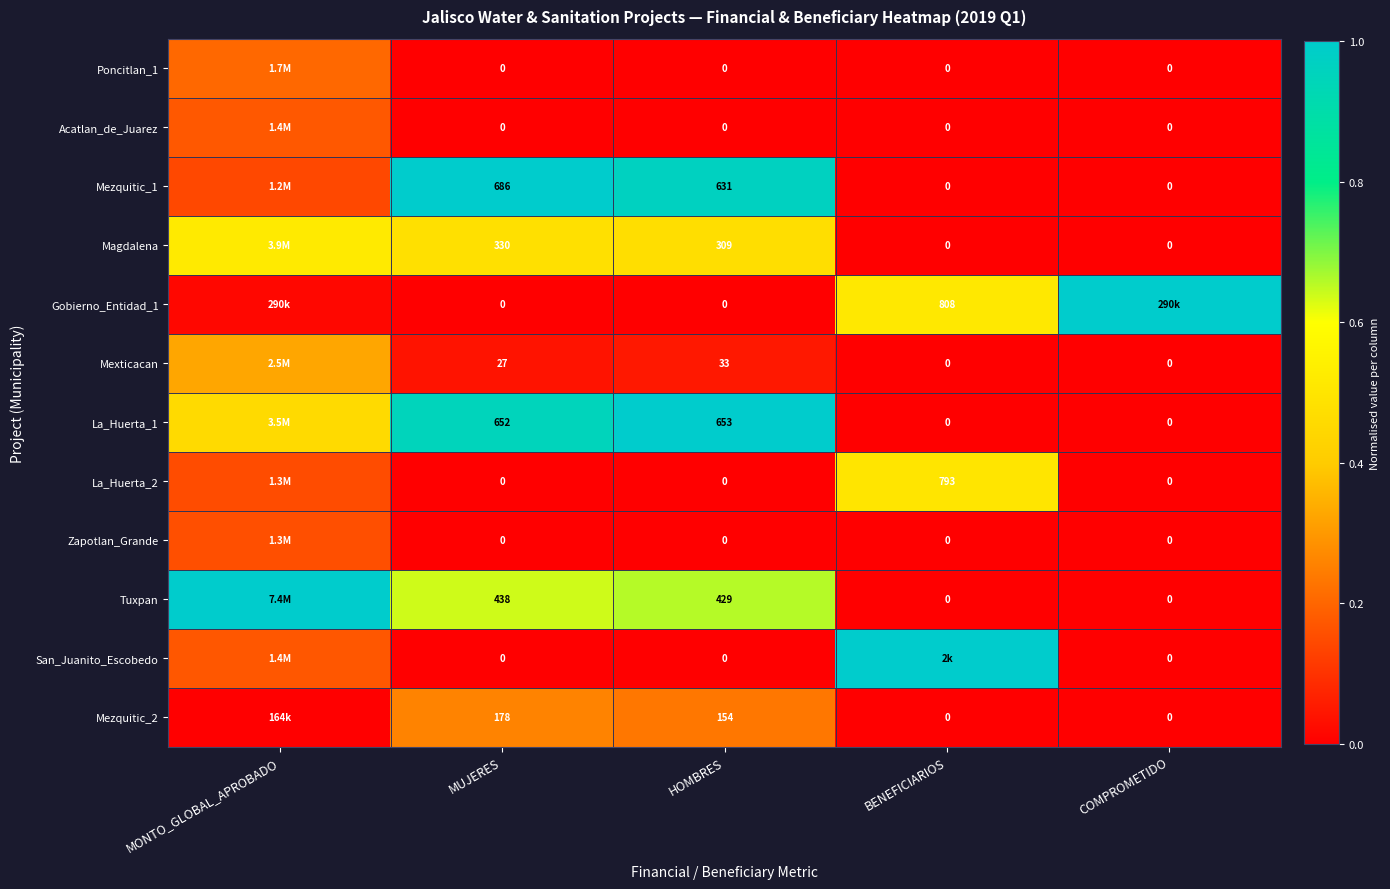

At which label is Tuxpan closest to 0?

BENEFICIARIOS